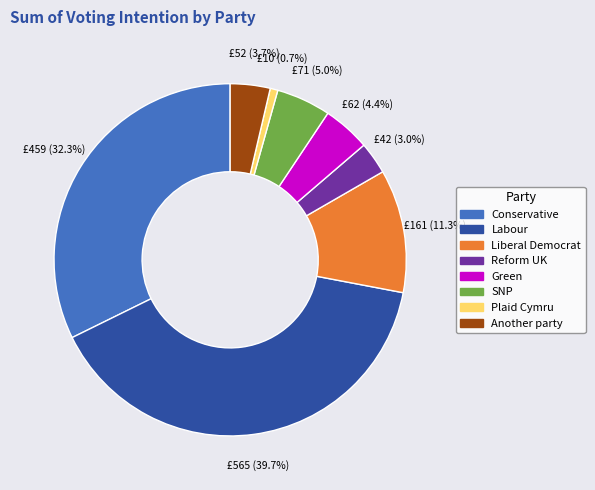

How many segments does this pie chart have?

8